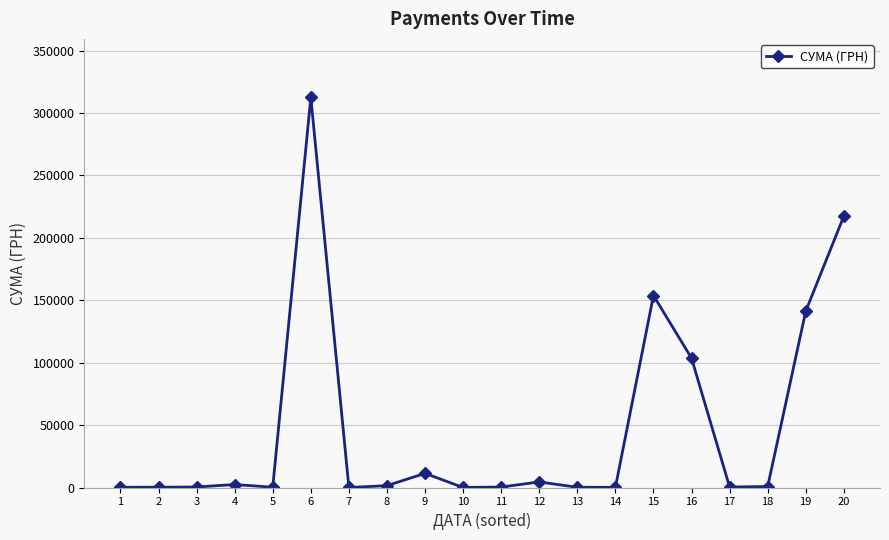

True or false: there are more than 1 points higher than both neighbors.

True